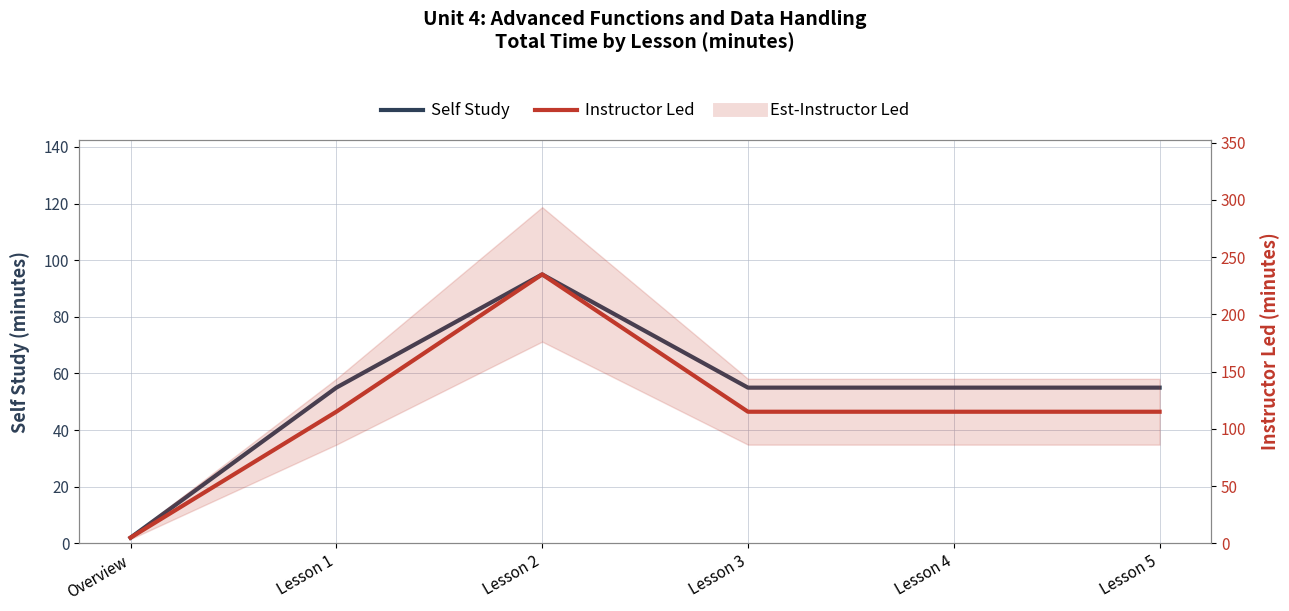

What is the label of the 4th point from the left?

Lesson 3